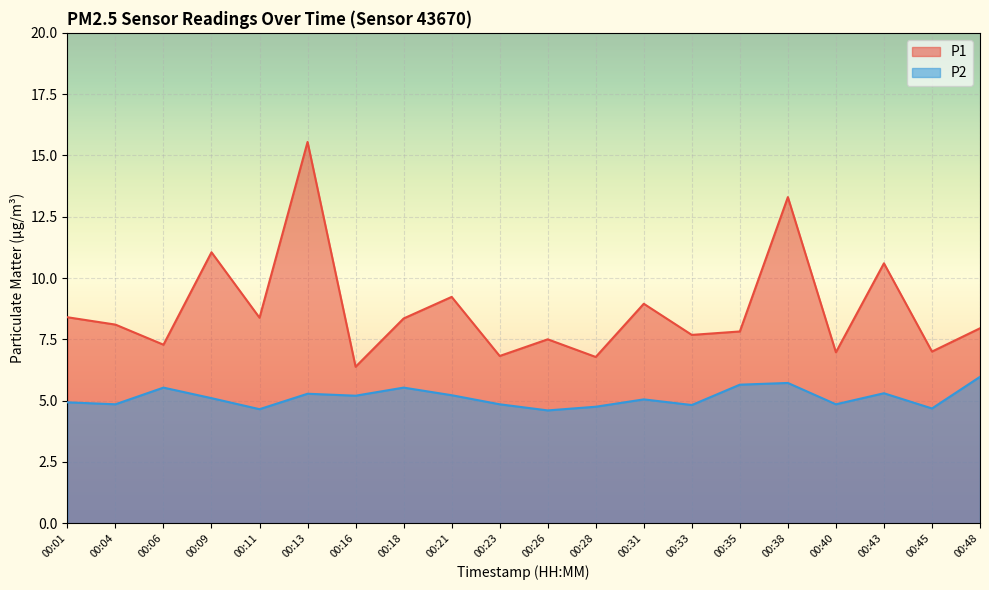

Reading left to right, what are all the values shown in this chart?

P1: 8.4	8.1	7.3	11.1	8.4	15.6	6.4	8.3	9.2	6.8	7.5	6.8	8.9	7.7	7.8	13.3	7.0	10.6	7.0	8.0
P2: 4.9	4.8	5.5	5.1	4.7	5.3	5.2	5.5	5.2	4.8	4.6	4.8	5.0	4.8	5.7	5.7	4.8	5.3	4.7	6.0